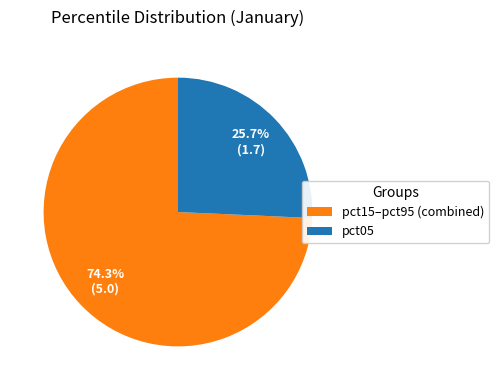

Which category has the smallest portion of the pie?

pct05